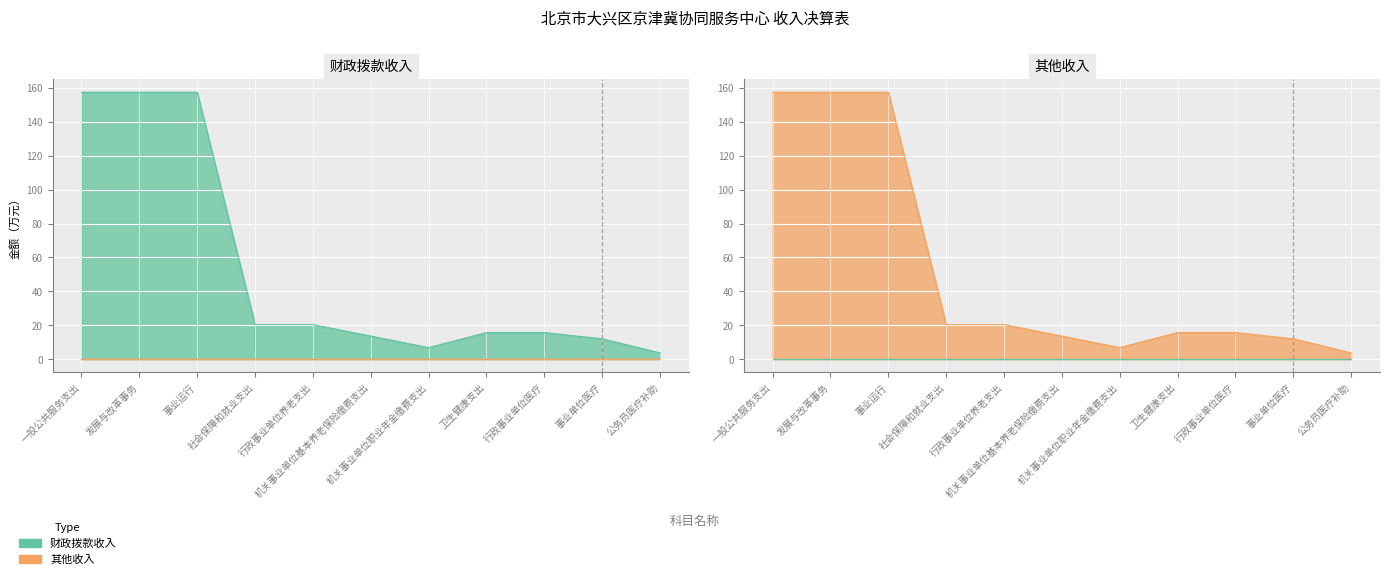

True or false: the data shows 15.7 at 行政事业单位医疗.

True